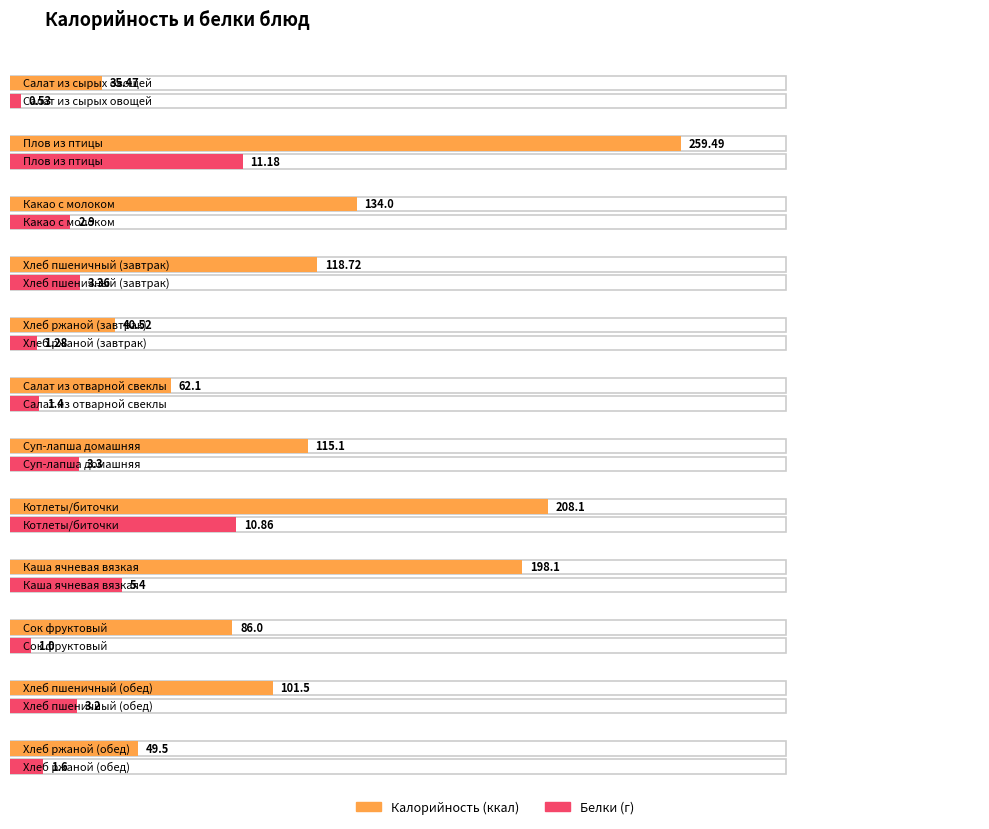

Reading left to right, extract all data points from this chart.

Калорийность: Салат из сырых овощей=35.5	Плов из птицы=259.5	Какао с молоком=134.0	Хлеб пшеничный (завтрак)=118.7	Хлеб ржаной (завтрак)=40.5	Салат из отварной свеклы=62.1	Суп-лапша домашняя=115.1	Котлеты/биточки=208.1	Каша ячневая вязкая=198.1	Сок фруктовый=86.0	Хлеб пшеничный (обед)=101.5	Хлеб ржаной (обед)=49.5
Белки: Салат из сырых овощей=0.5	Плов из птицы=11.2	Какао с молоком=2.9	Хлеб пшеничный (завтрак)=3.4	Хлеб ржаной (завтрак)=1.3	Салат из отварной свеклы=1.4	Суп-лапша домашняя=3.3	Котлеты/биточки=10.9	Каша ячневая вязкая=5.4	Сок фруктовый=1.0	Хлеб пшеничный (обед)=3.2	Хлеб ржаной (обед)=1.6